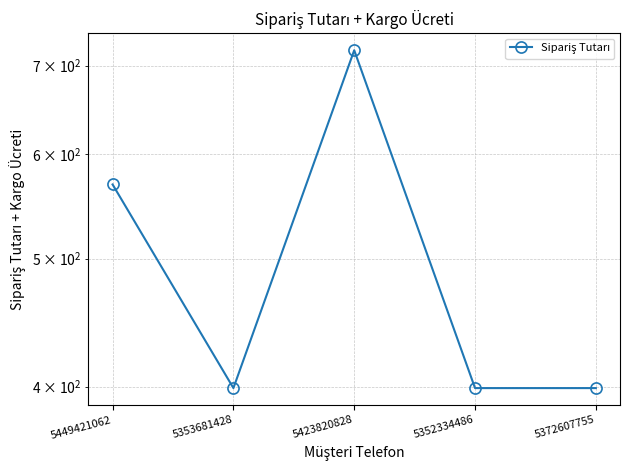

What is the minimum value shown in the chart?

399